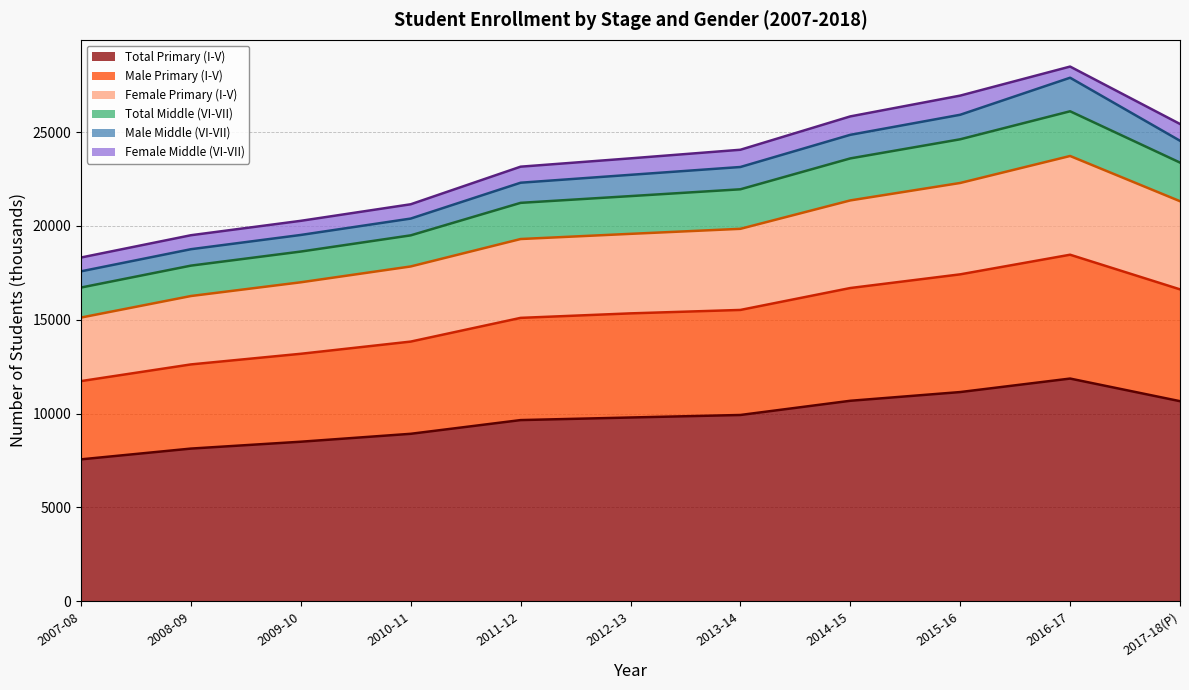

What value does the Total Primary (I-V) series have at 2017-18(P), to the nearest 100?

10700